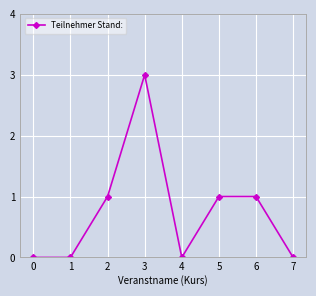

True or false: the data shows 2 at 0.

False